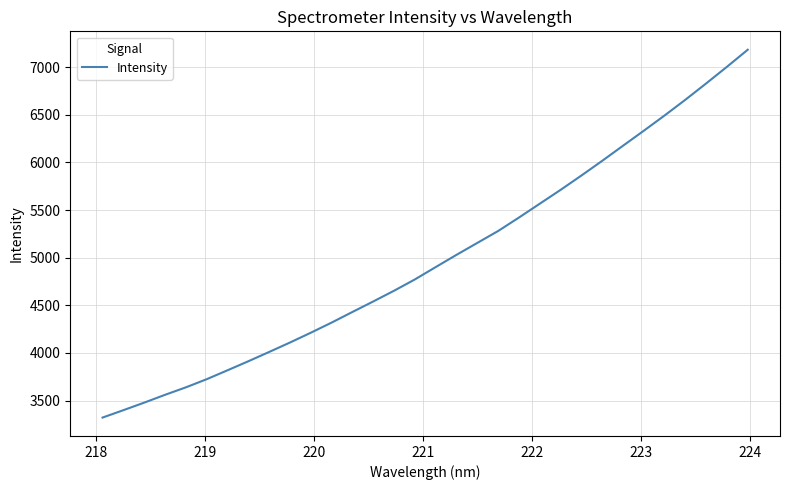

How many distinct data groups are displayed?

1